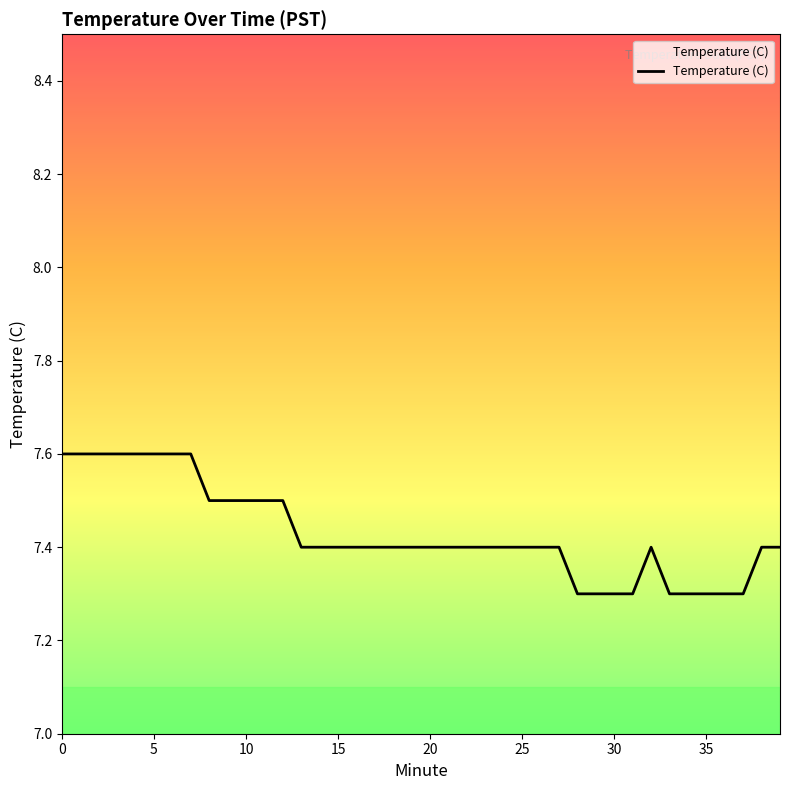

Which has a higher value, 40 or 25?

25